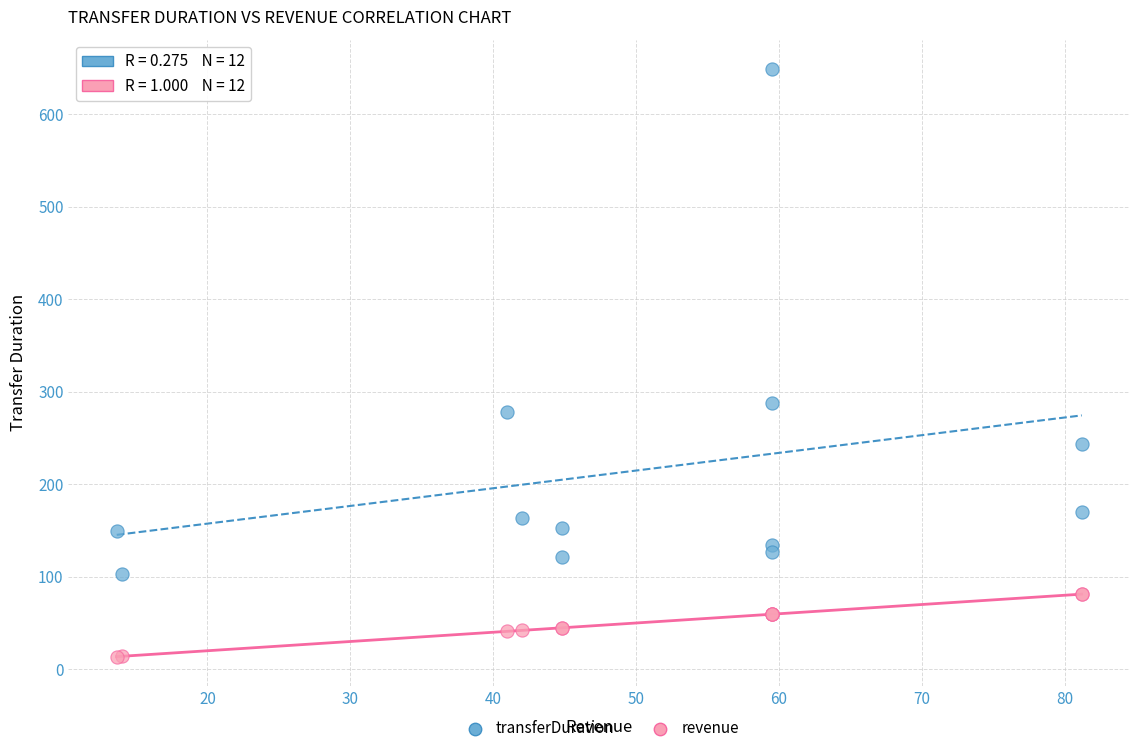

Which series reaches the minimum Y coordinate?

revenue